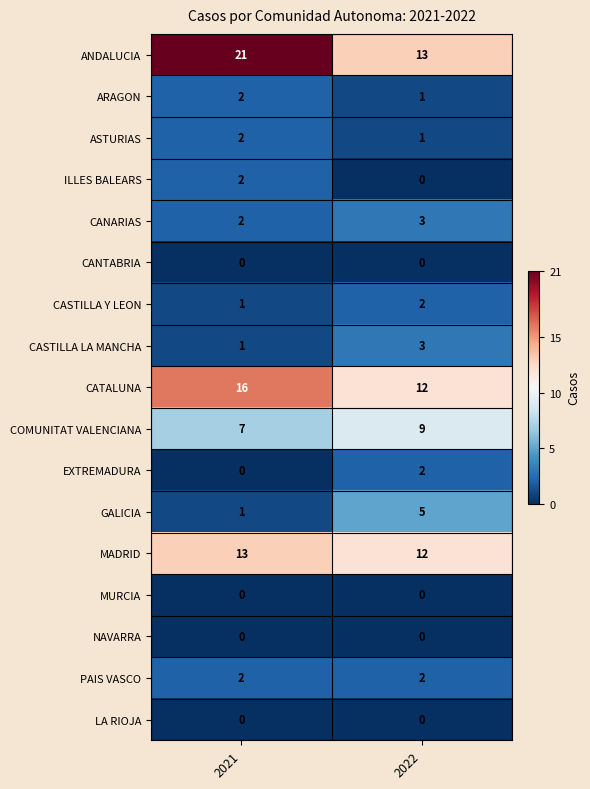

At which label is CASTILLA Y LEON closest to 1?

2021